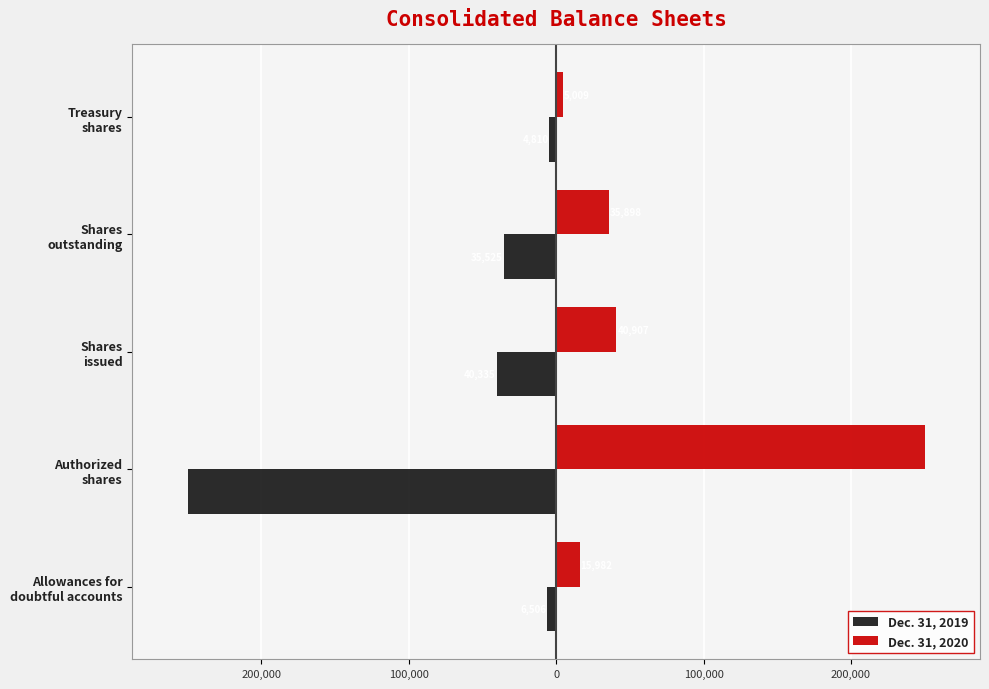

What are all the series names shown in the legend?

Dec. 31, 2019, Dec. 31, 2020